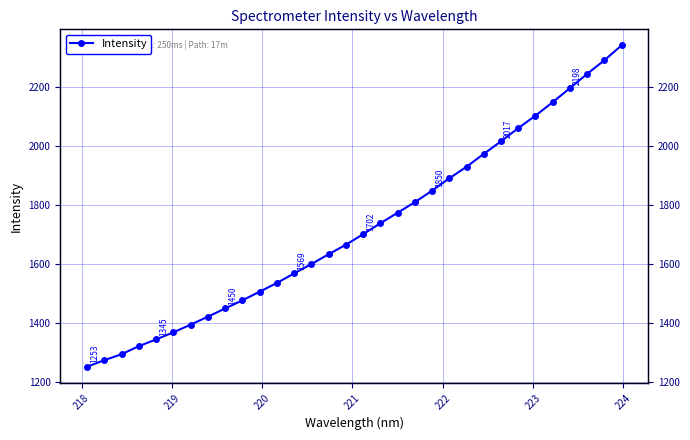

Reading left to right, what are all the values shown in this chart?

1252.7	1274.9	1295.1	1322.6	1345.3	1369.3	1395.3	1422.4	1450.3	1477.9	1507.2	1536.9	1569.1	1600.9	1634.2	1666.5	1702.2	1739.3	1775.0	1810.9	1849.8	1891.7	1931.1	1974.7	2017.2	2062.0	2104.4	2150.0	2197.7	2246.2	2292.2	2342.8